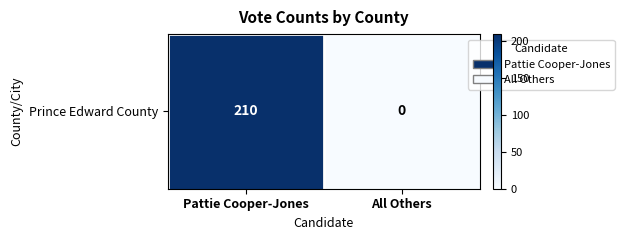

Rank the categories by value from lowest to highest.

All Others, Pattie Cooper-Jones